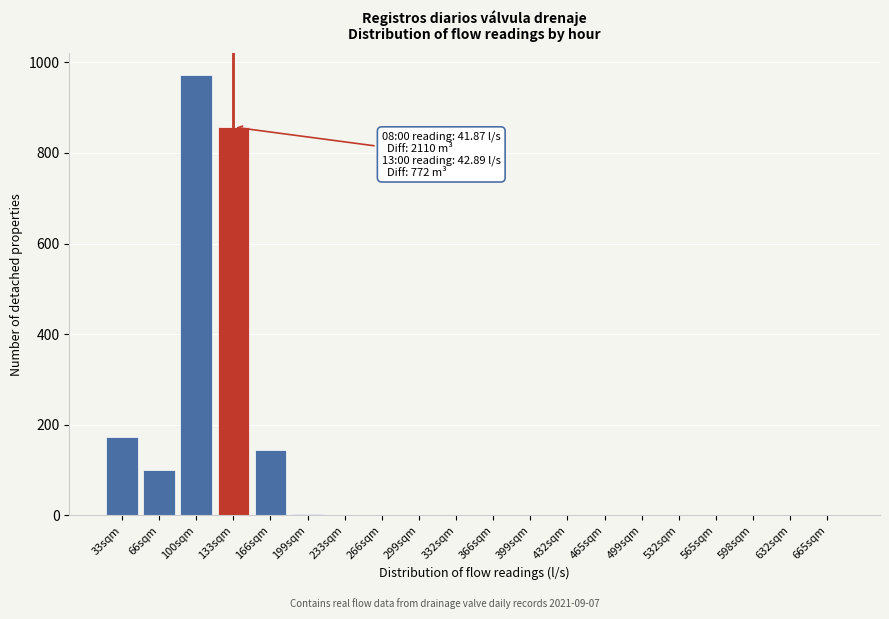

What is the change in value from 133sqm to 332sqm?

-857